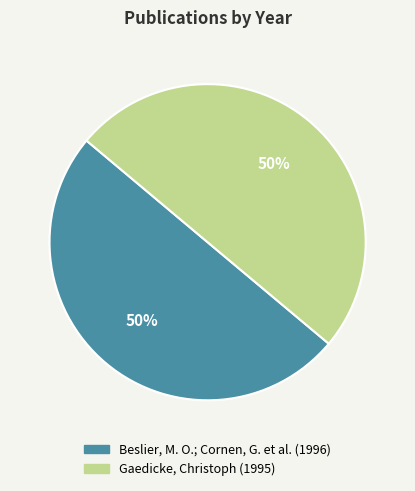

To the nearest percent, what portion does Gaedicke, Christoph (1995) represent?

50%